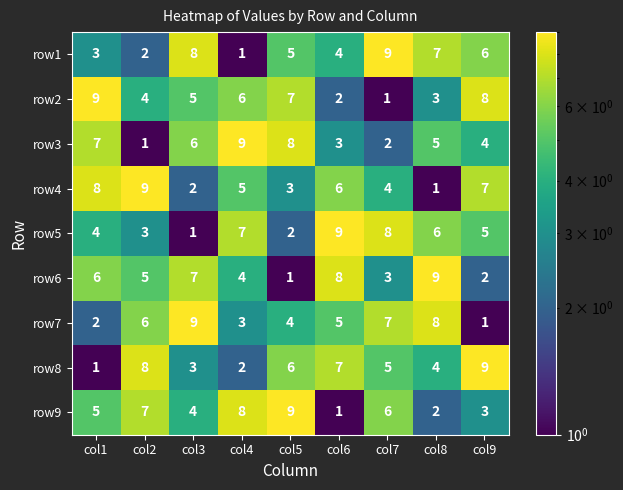

How many categories are shown in the chart?

9